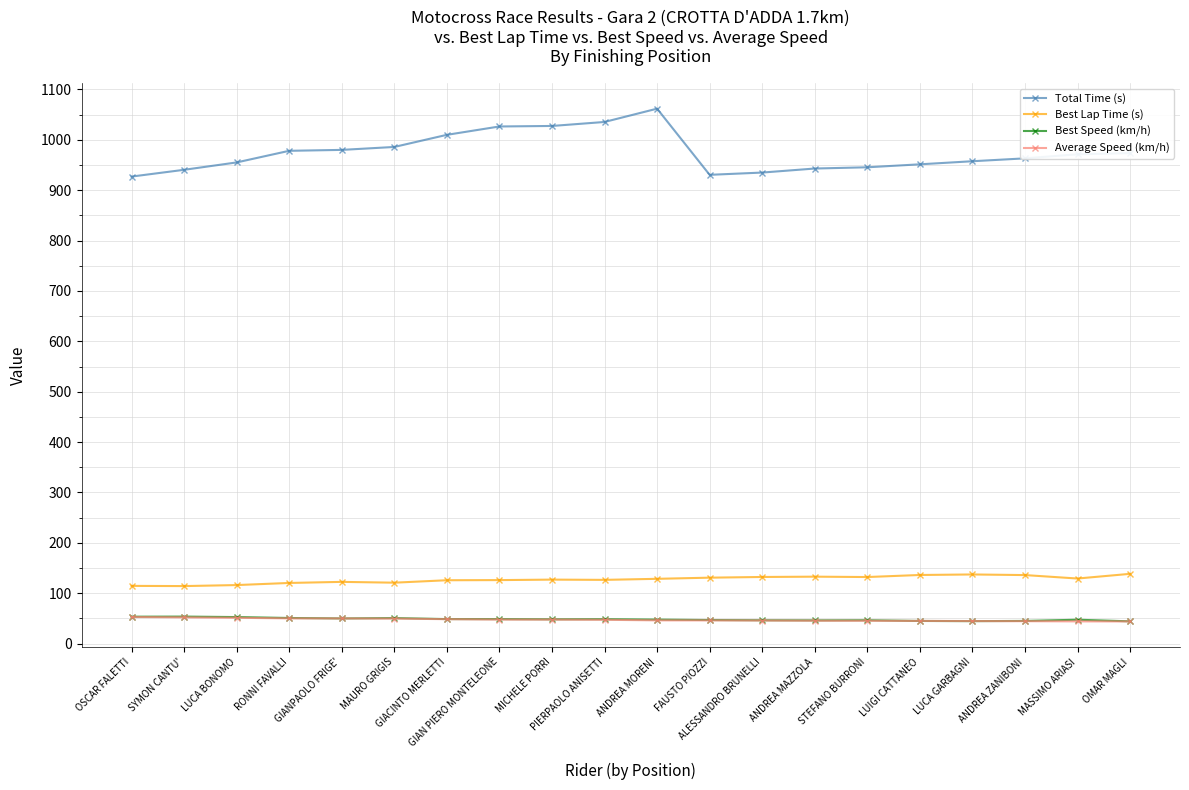

At which label does Total Time (s) reach its peak?

ANDREA MORENI